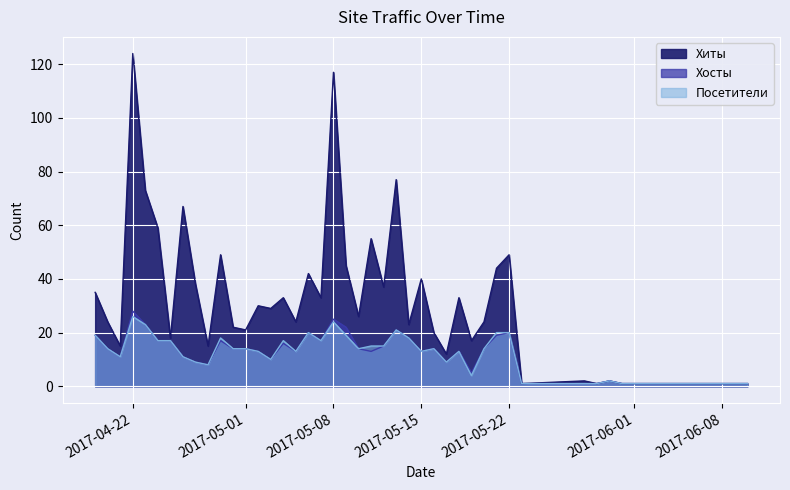

What is the average value of the Хиты series?

32